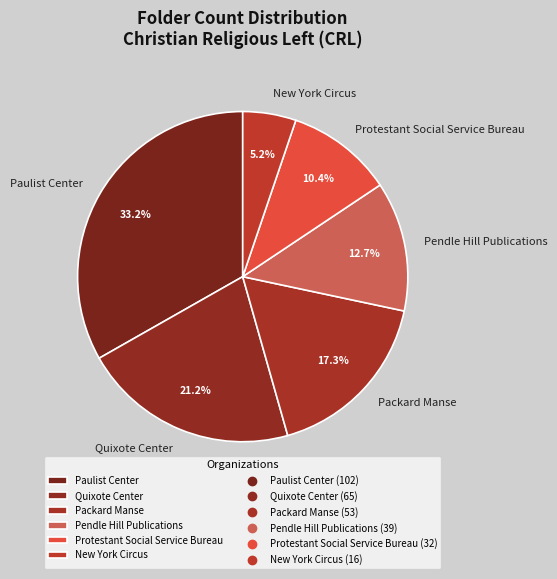

To the nearest percent, what portion does Paulist Center represent?

33%